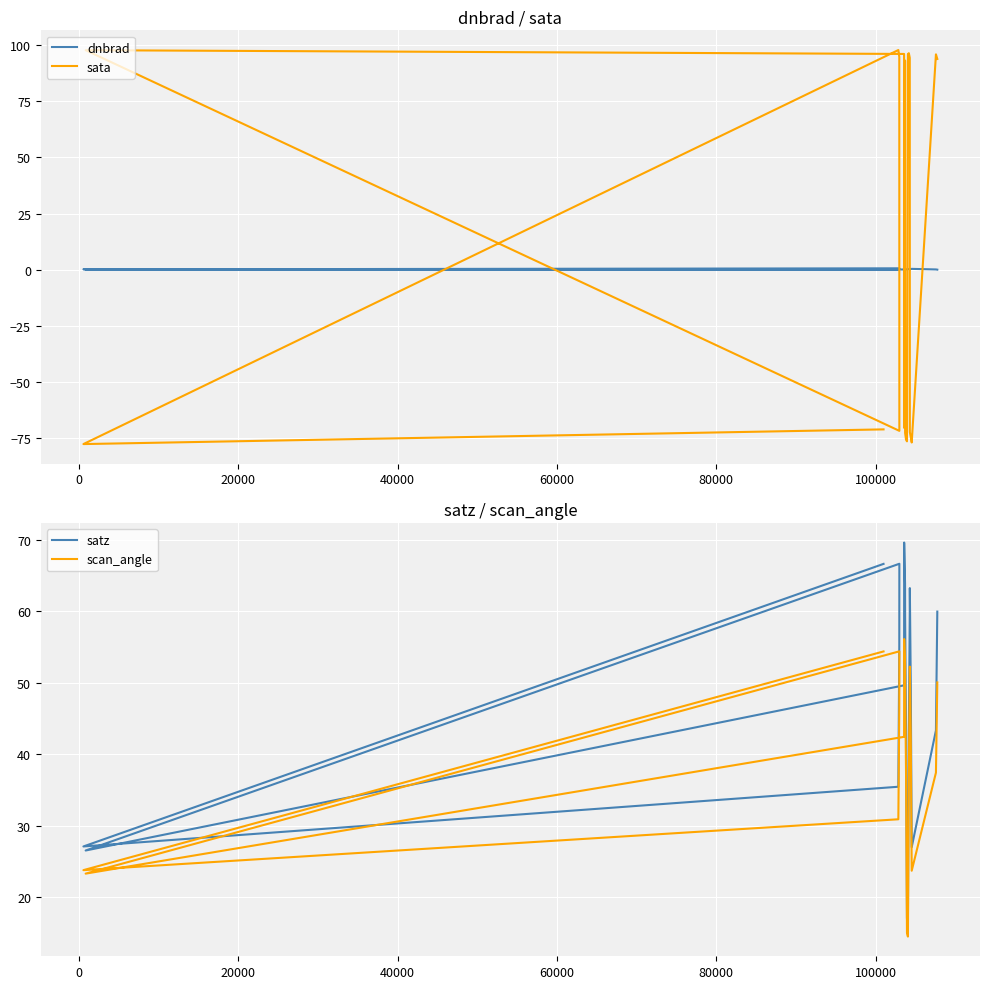

List the series in order of their peak value, highest first.

sata, satz, scan_angle, dnbrad